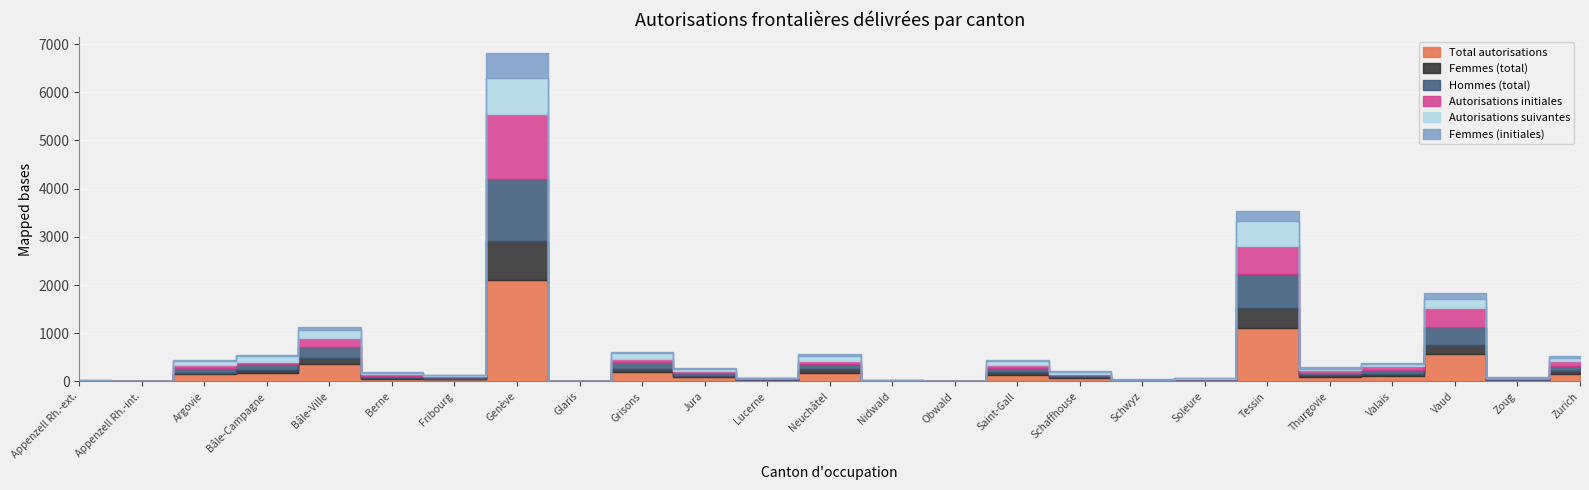

Is it true that Femmes (initiales) equals 5 at Soleure?

False